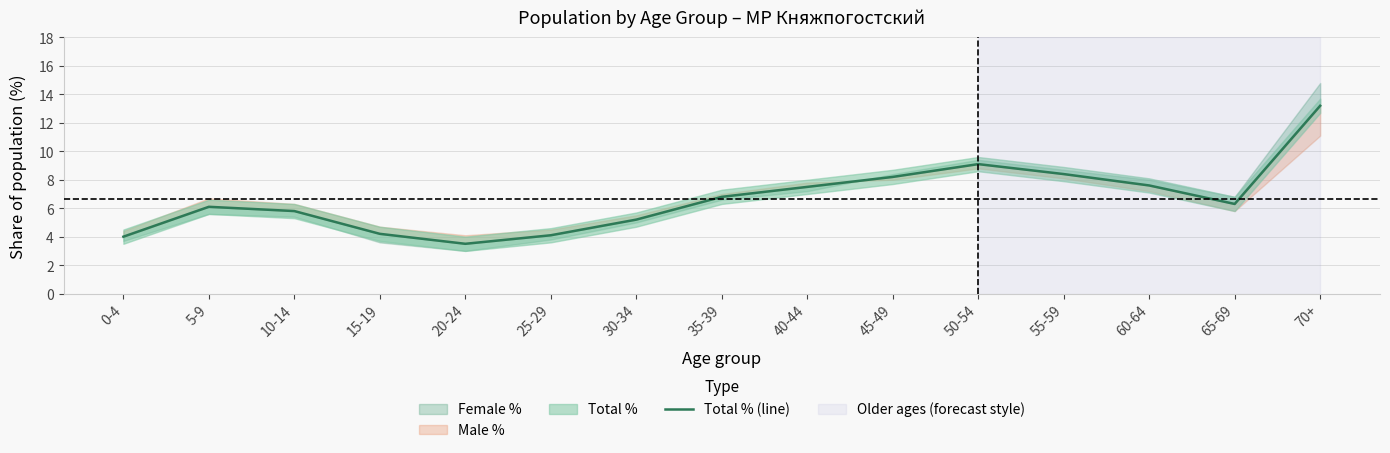

Where is the first local maximum?

5-9